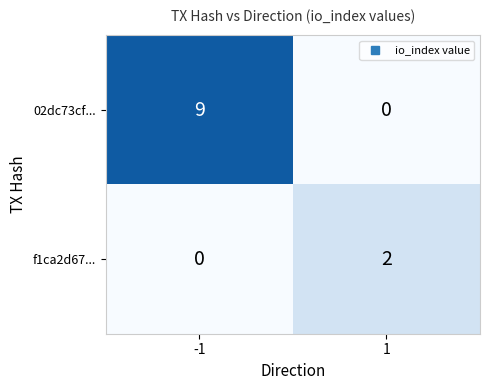

What is the sum of the 02dc73cf... values at 1 and -1?

9